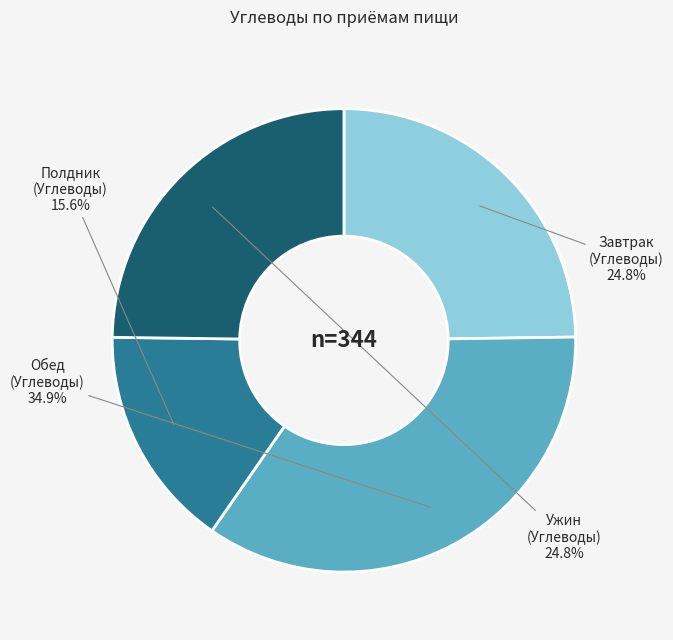

Is there any slice that represents more than half of the pie?

No